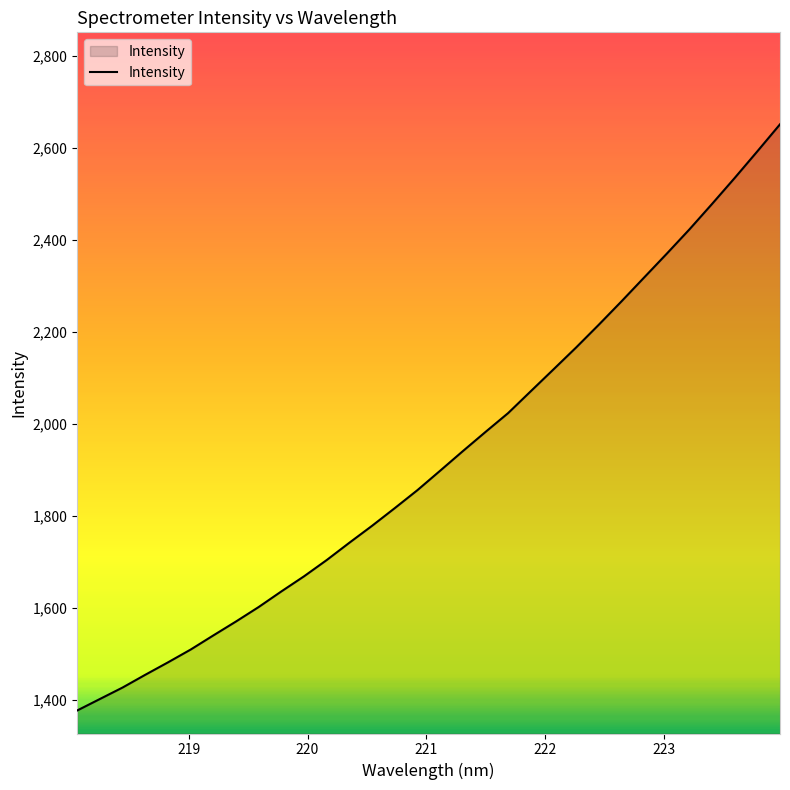

What is the maximum value shown in the chart?

2651.8